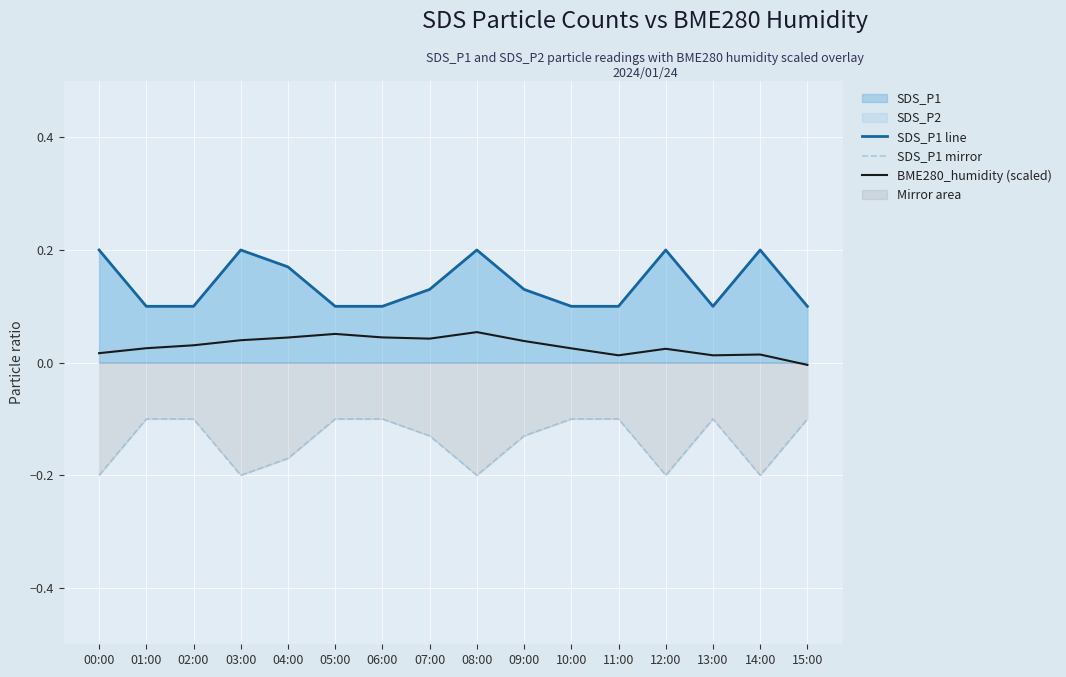

True or false: BME280_humidity (scaled) has more than 2 points higher than both neighbors.

True